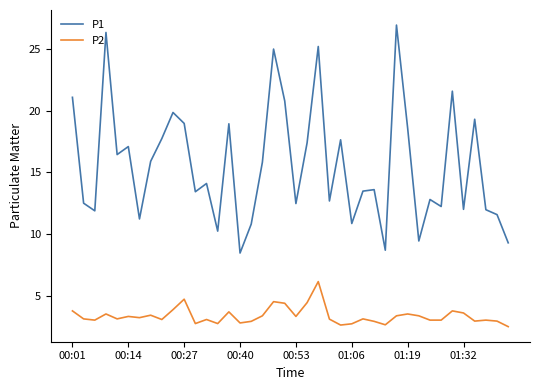

Does the chart have visible grid lines?

No